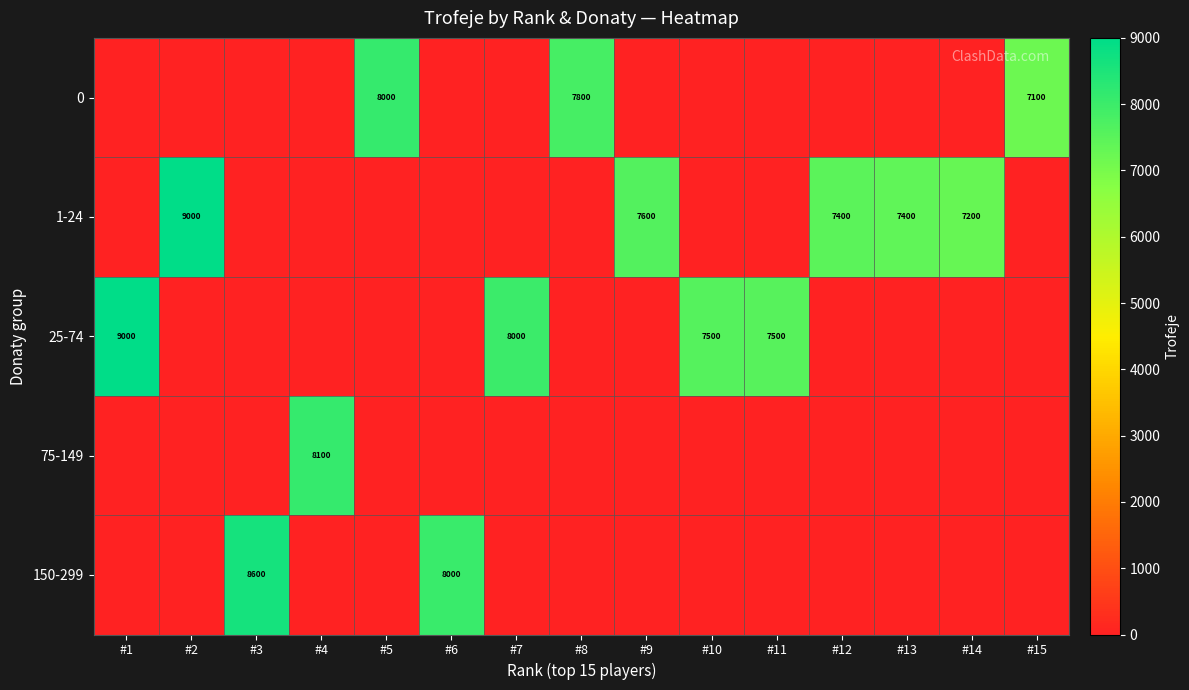

The value of 0 at #8 is 4208. True or false?

False